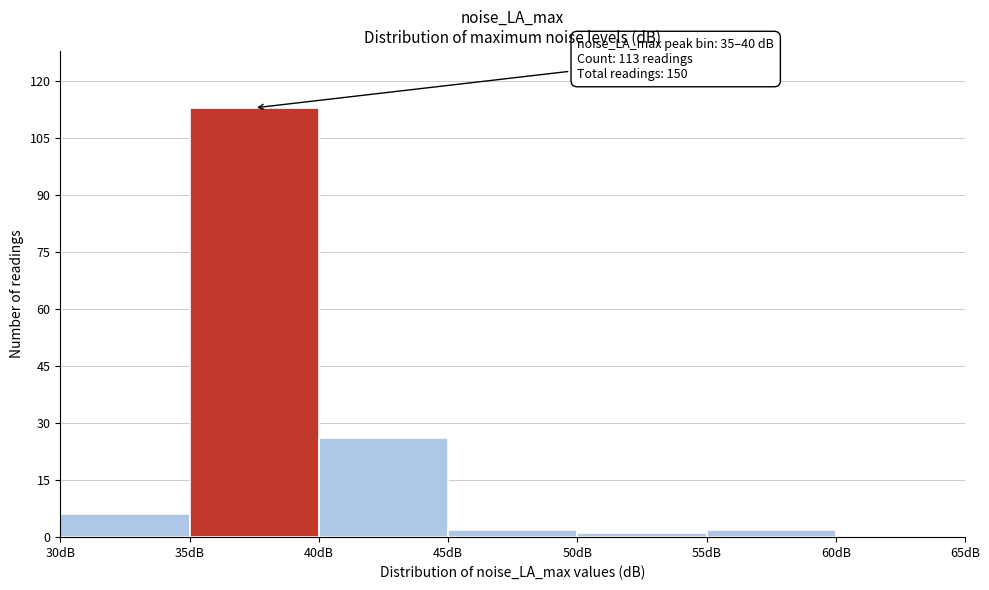

Over which range of the x-axis is the bar tallest?

35 to 40